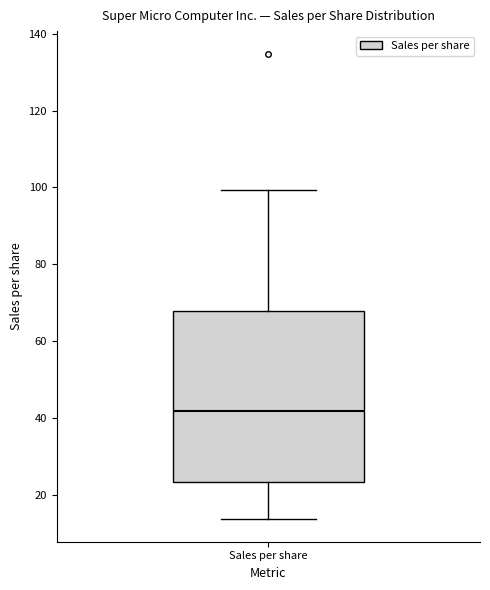

Read this box plot against the y-axis: the position of the median line, the range covered by the box, and the ends of both whiskers. The values are not printed on the chart, so give them approximately, as read against the axis.

median 42, box 24 to 68, whiskers 14 to 100